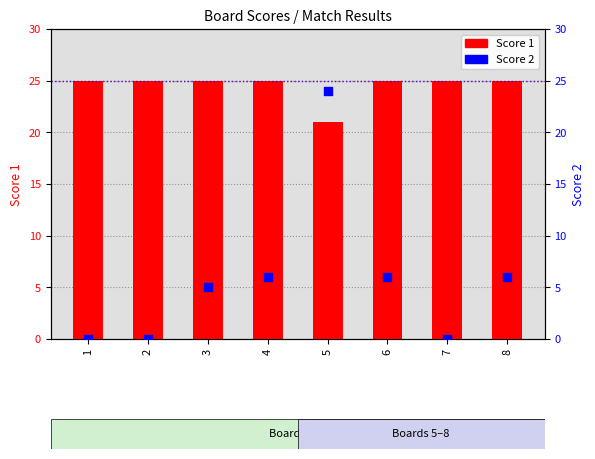

Which series has the largest total across all categories?

Score 1